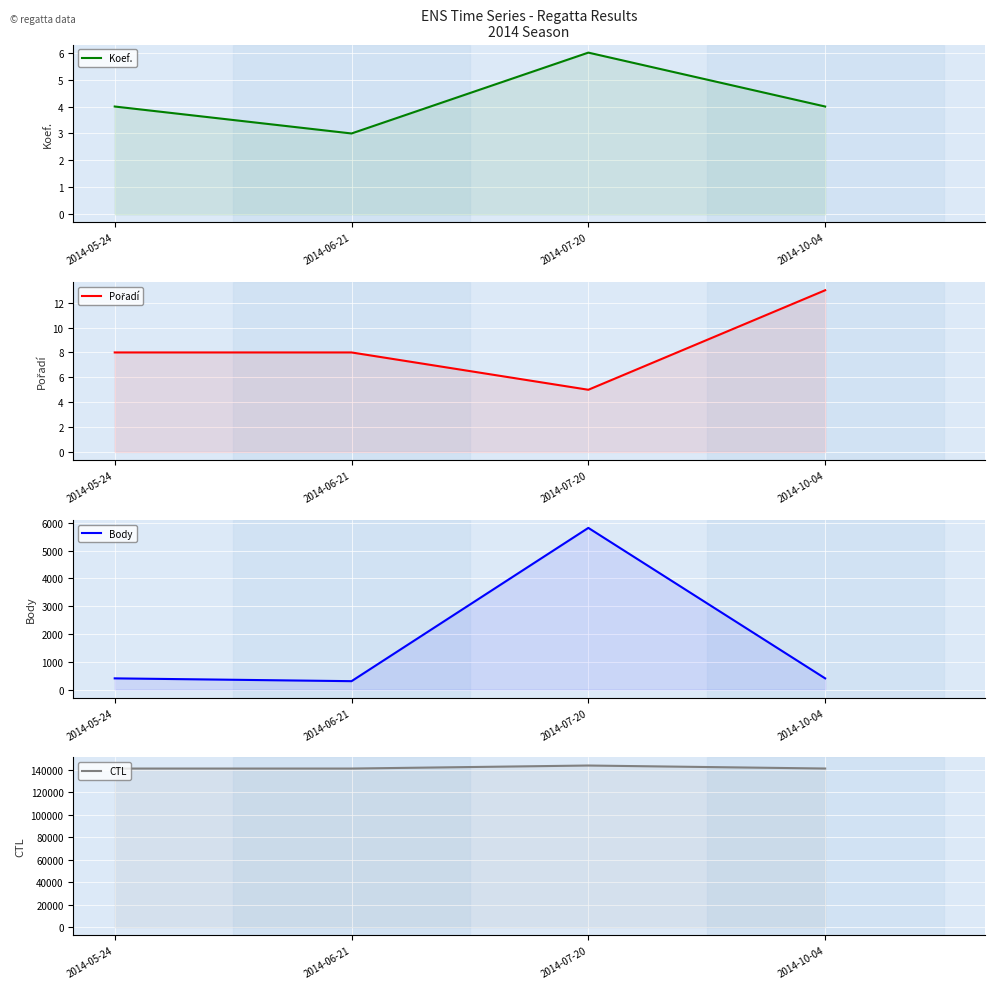

What value does the Body series have at 2014-05-24, to the nearest 10?

400